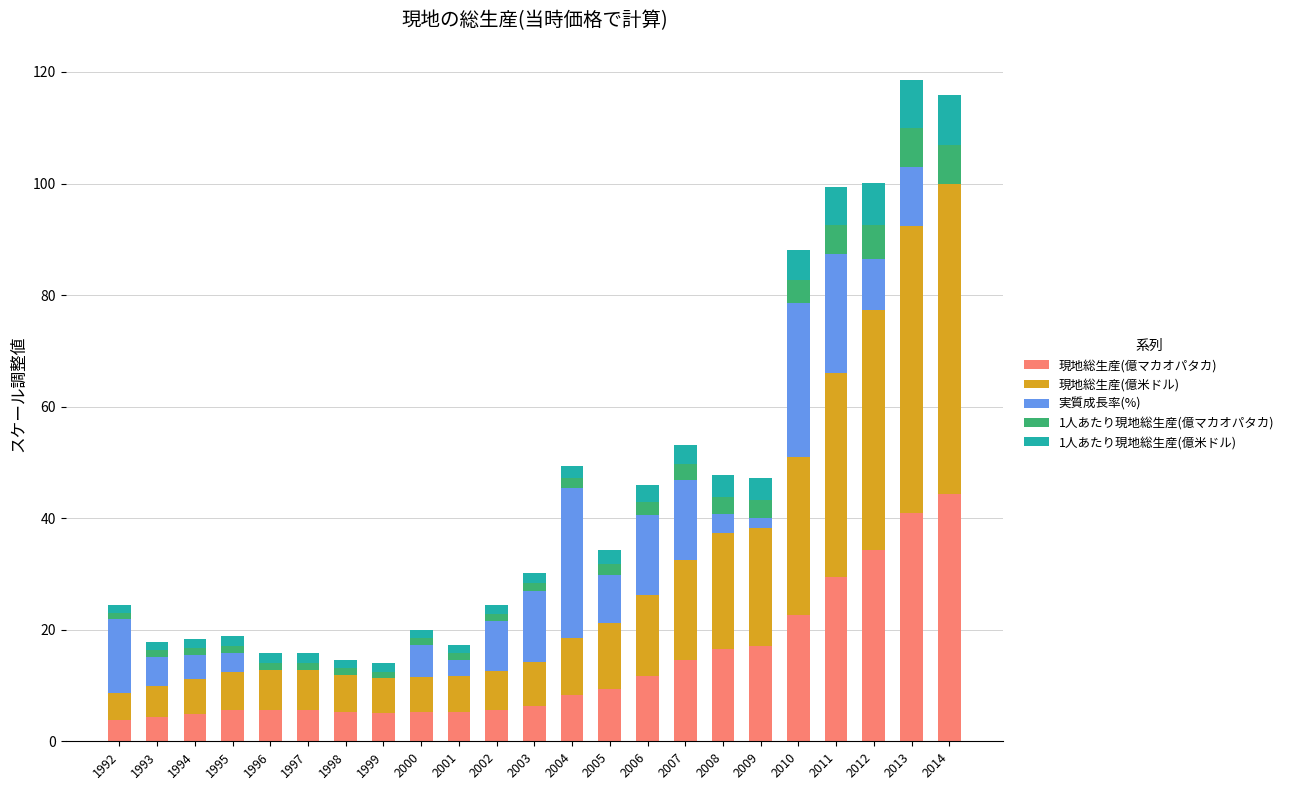

The 現地総生産(億マカオパタカ) series shows 56.4 at 2013. True or false?

False